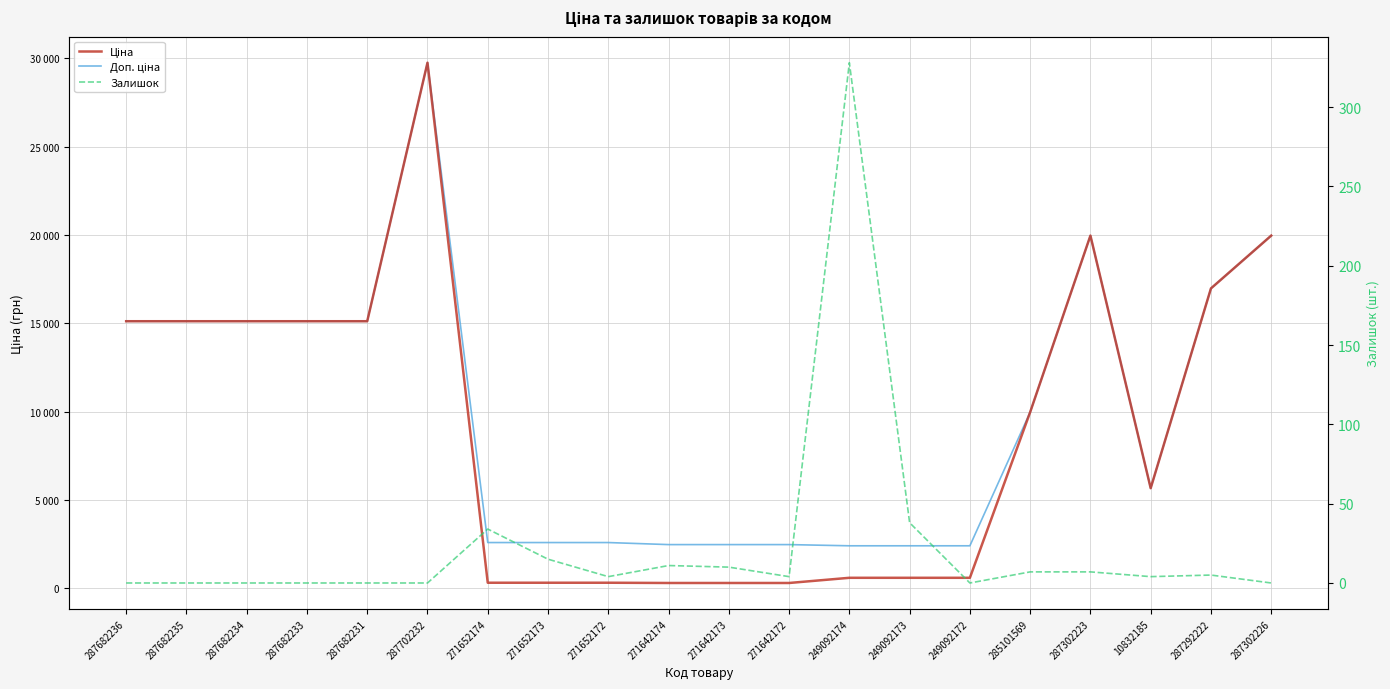

What is the total value across all series at 285101569?

19957.0